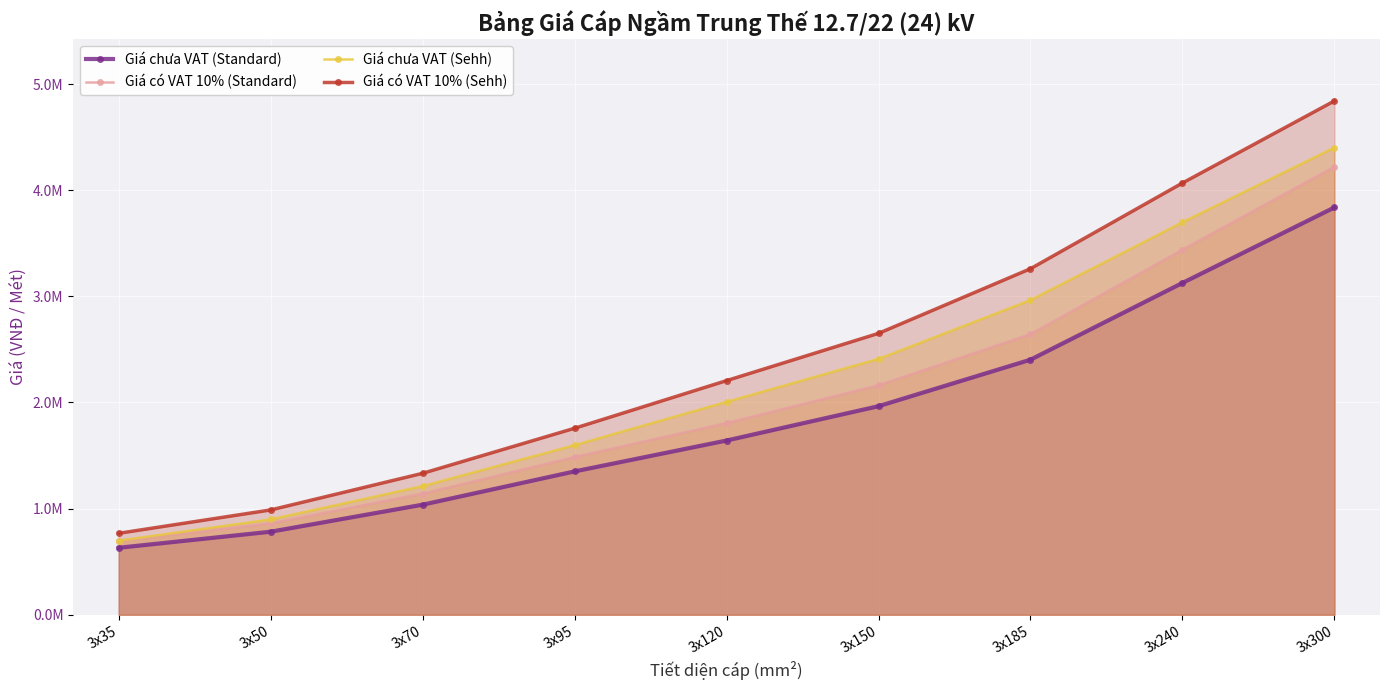

At which label is Giá có VAT 10% (Sehh) closest to 2804554?

3x150